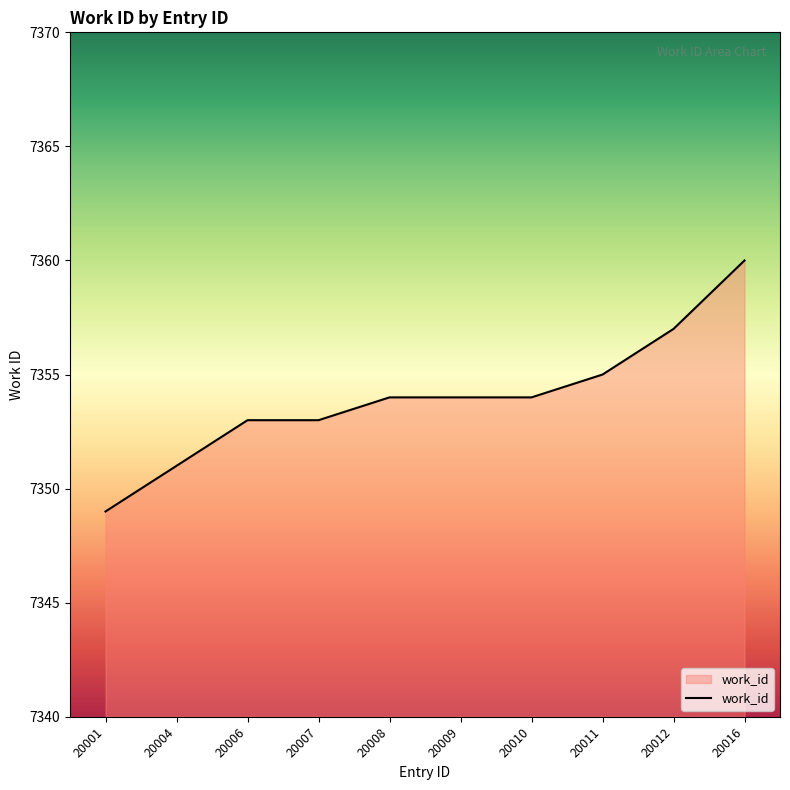

At which category does the chart reach its minimum across all series?

20001